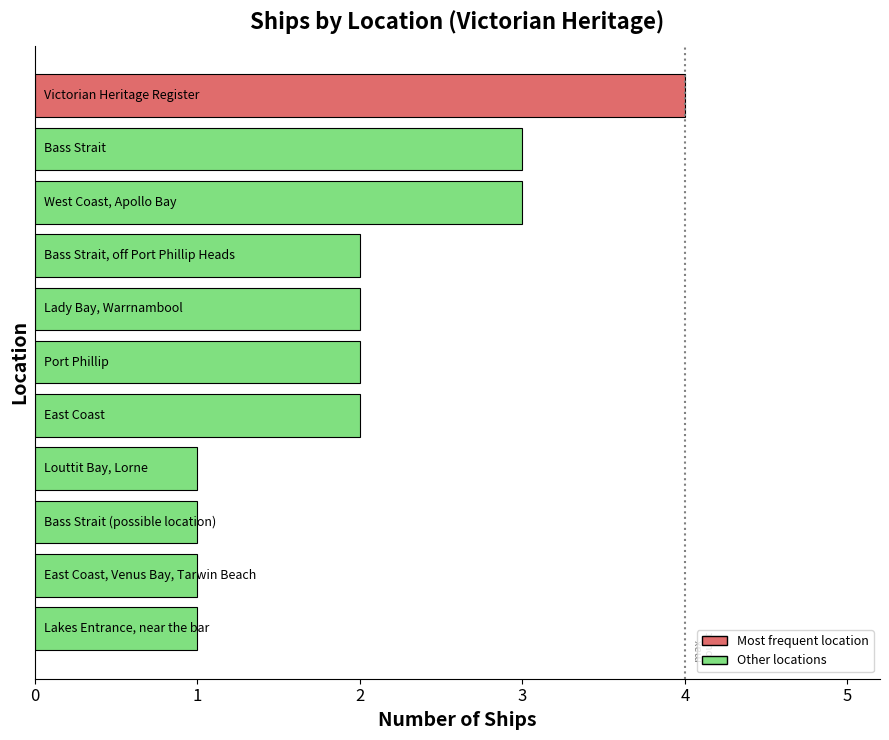

Reading top to bottom, list all the values displayed in this chart.

4	3	3	2	2	2	2	1	1	1	1